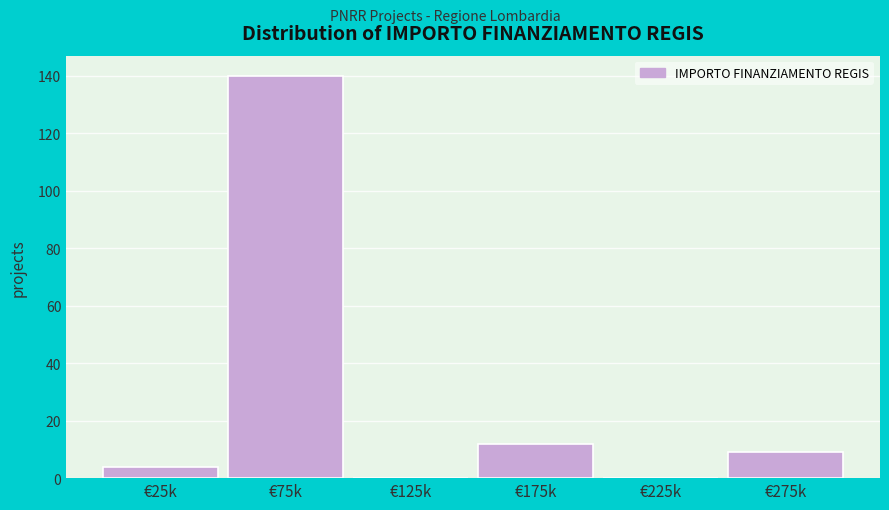

Reading right to left, extract all data points from this chart.

€275k=9	€225k=0	€175k=12	€125k=0	€75k=140	€25k=4